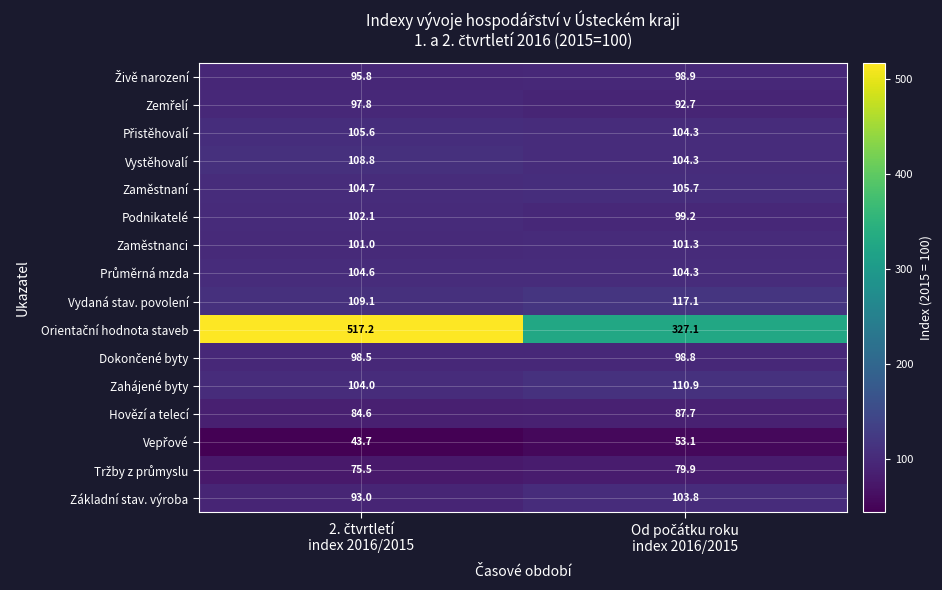

What is the lowest value of the Zaměstnanci series?

101.0